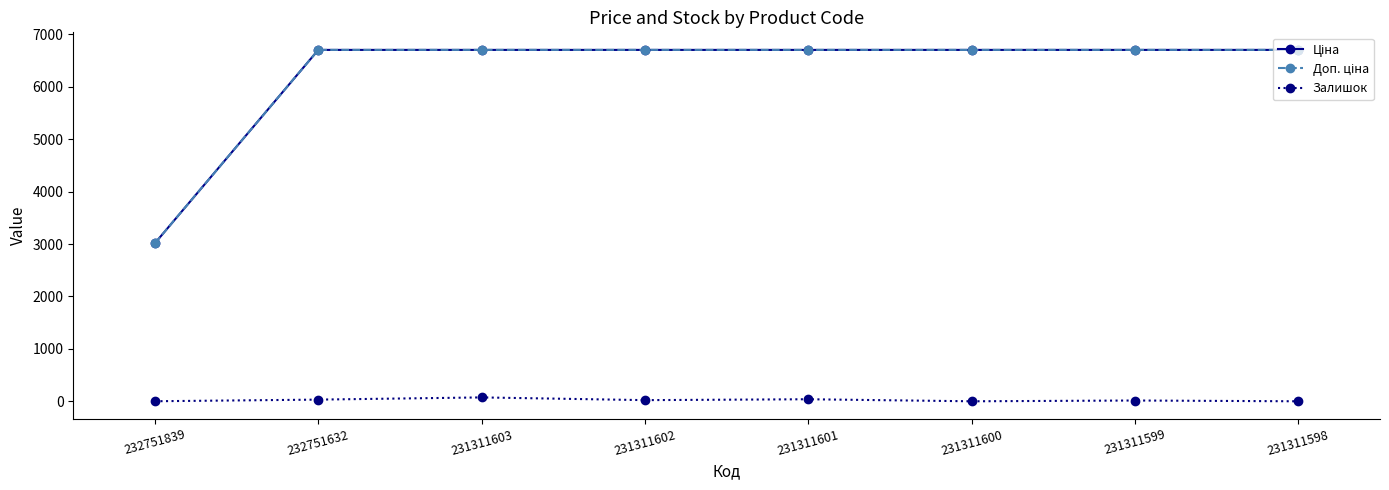

What is the value of the Залишок point at the 7th from the left?

15.0